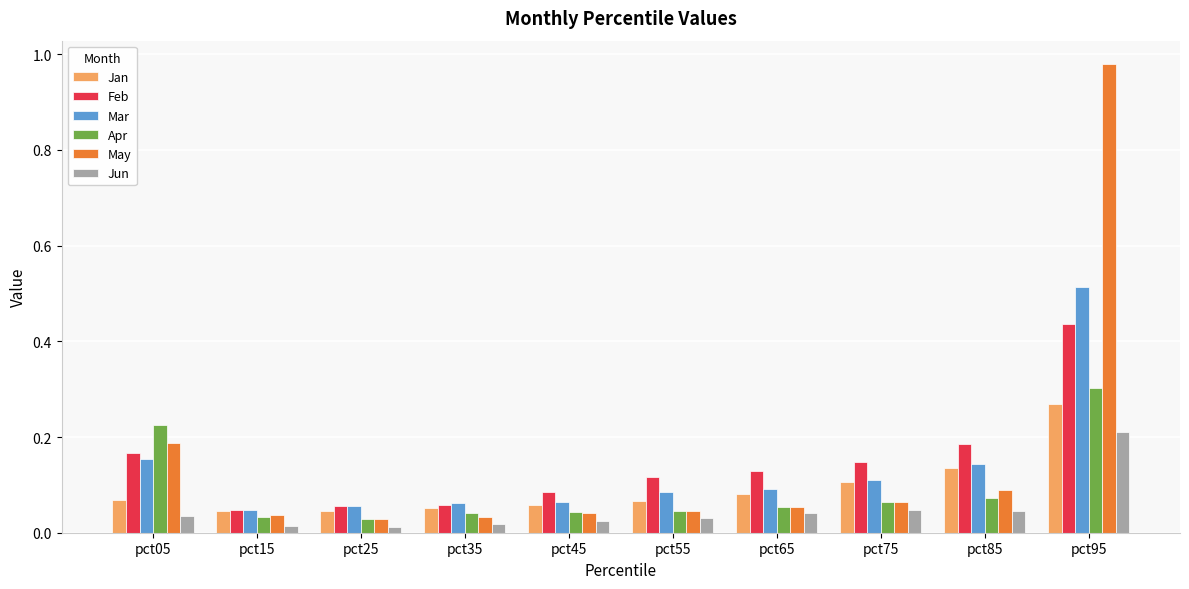

Which series has the widest spread of values?

May